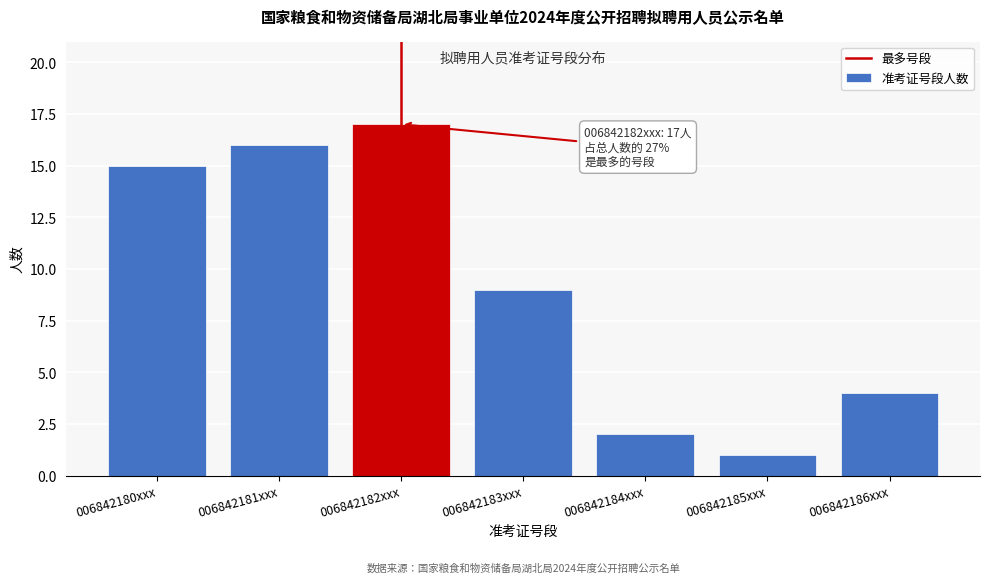

Reading left to right, transcribe all the data shown in this chart.

006842180xxx=15	006842181xxx=16	006842182xxx=17	006842183xxx=9	006842184xxx=2	006842185xxx=1	006842186xxx=4